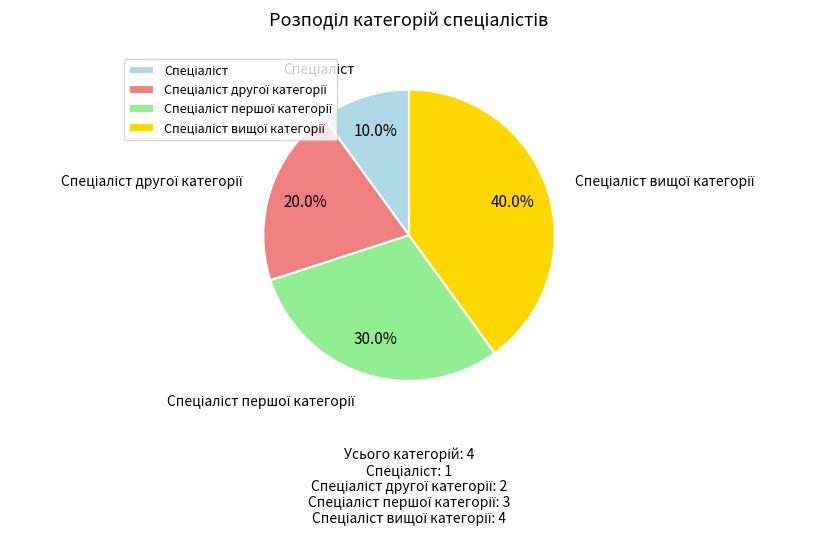

Does any single category account for the majority?

No